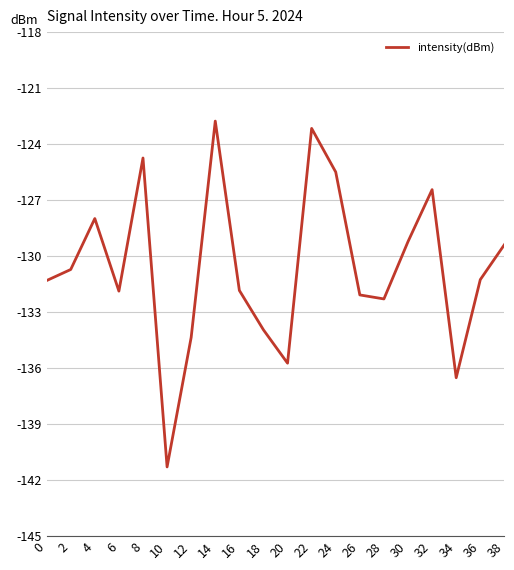

What is the change in value from 6 to 30?

+2.7